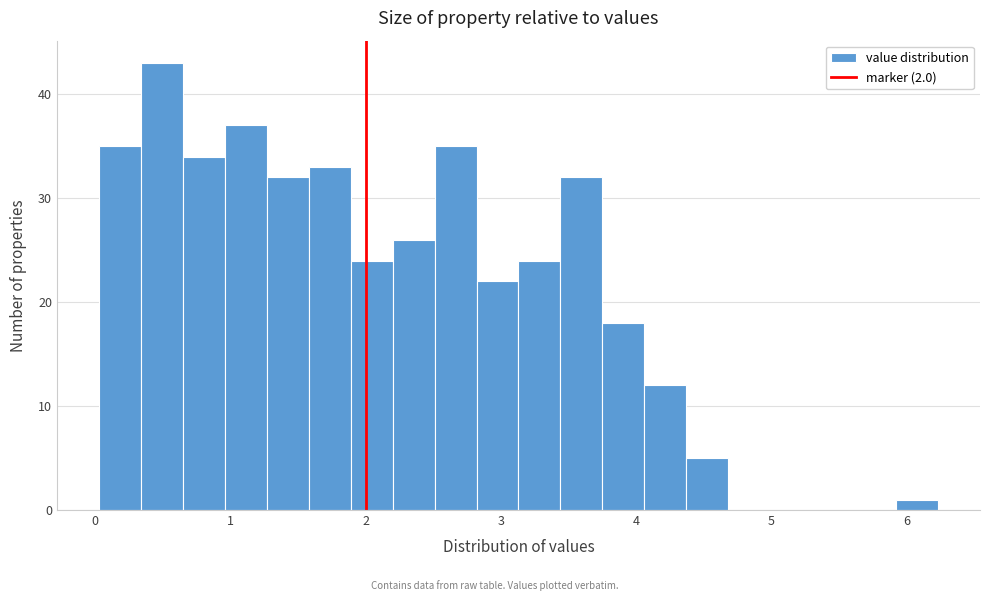

Read against the x-axis, roughly where is the centre of the tallest bar?

0.5